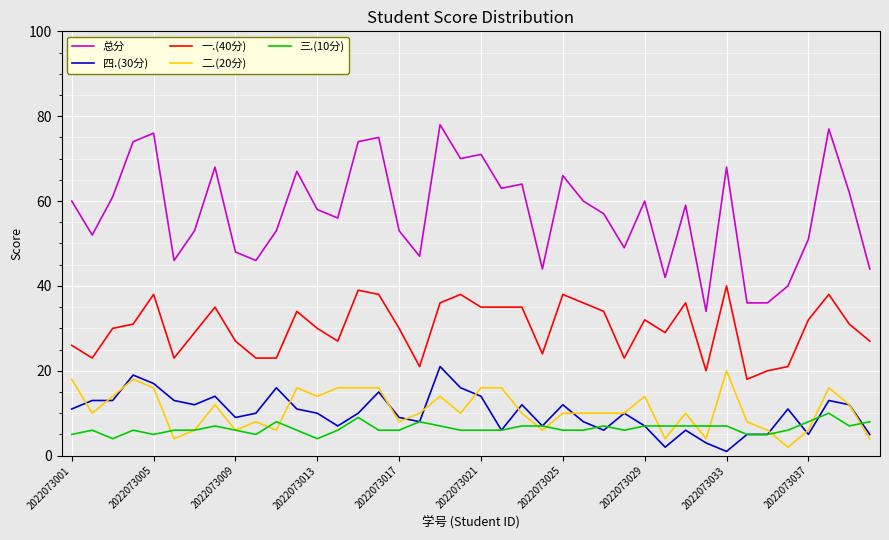

What is the maximum value shown in the chart?

78